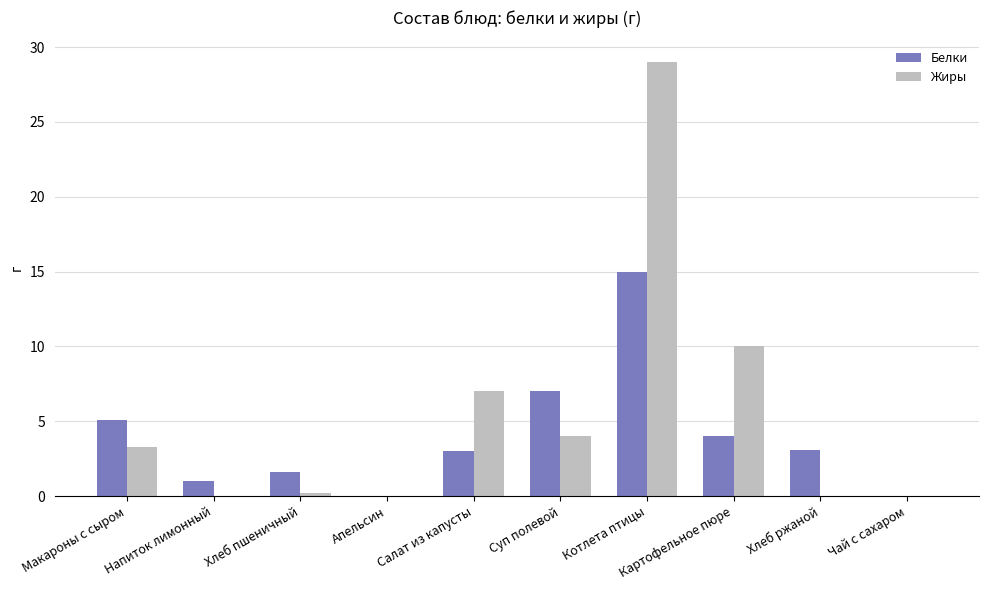

At which category is the sum across all series the highest?

Котлета птицы